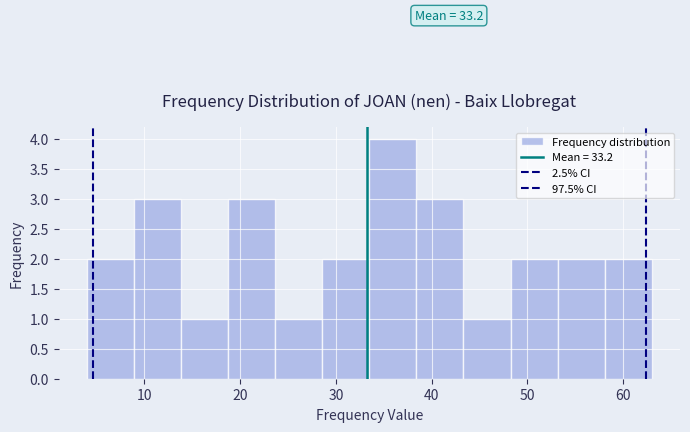

Which range on the x-axis has the tallest bar?

34 to 38